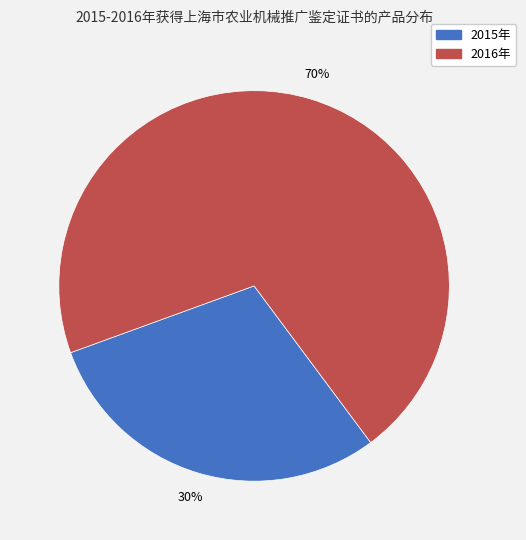

Is there any slice that represents more than half of the pie?

Yes